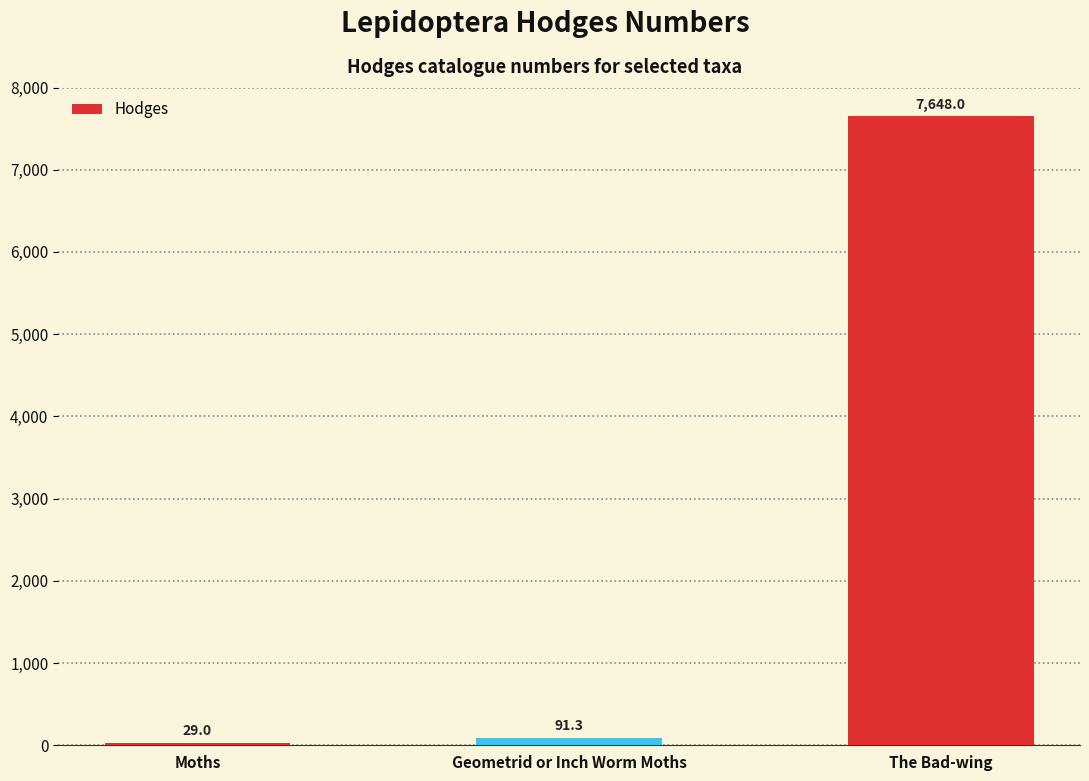

Reading right to left, extract all data points from this chart.

7648.0	91.3	29.0